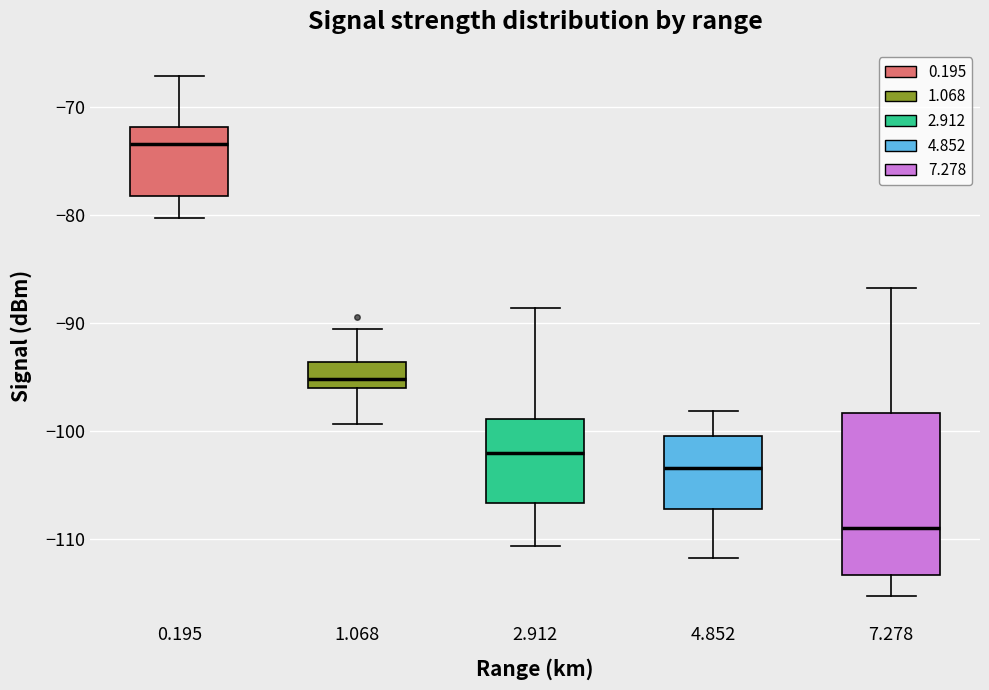

Reading left to right, read every box against the y-axis: the position of its median line, the range the box covers, and the ends of its whiskers. The values are not printed on the chart, so give them approximately, as read against the axis.

0.195: median -73, box -78 to -72, whiskers -80 to -67
1.068: median -95, box -96 to -94, whiskers -99 to -90
2.912: median -102, box -107 to -99, whiskers -111 to -89
4.852: median -103, box -107 to -100, whiskers -112 to -98
7.278: median -109, box -113 to -98, whiskers -115 to -87